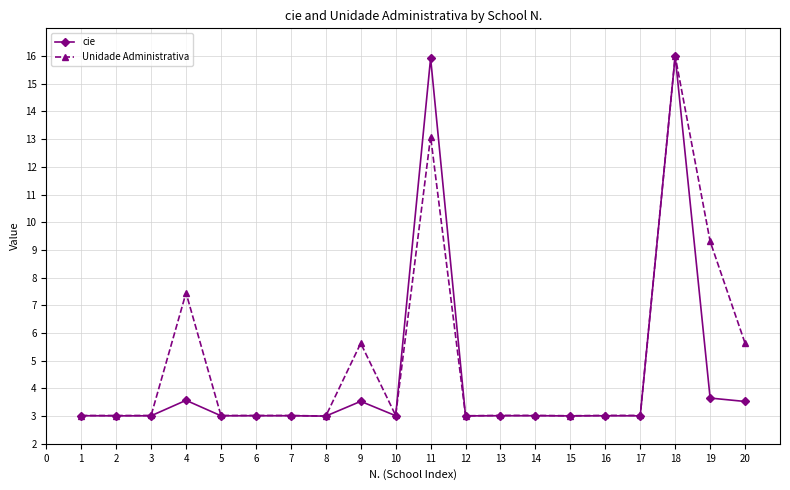

At which label does Unidade Administrativa reach its peak?

18